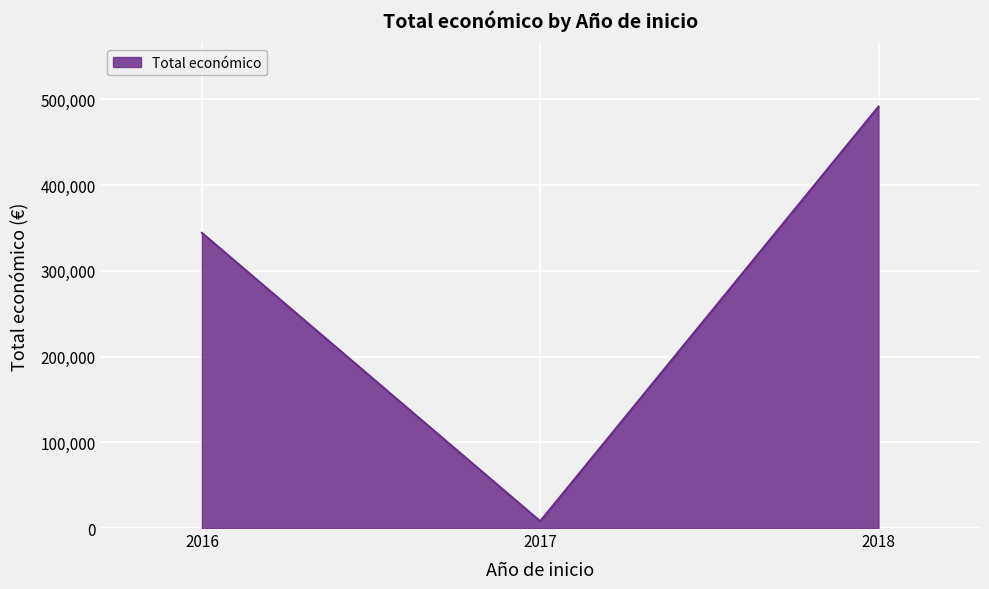

How many lines are shown in the chart?

1